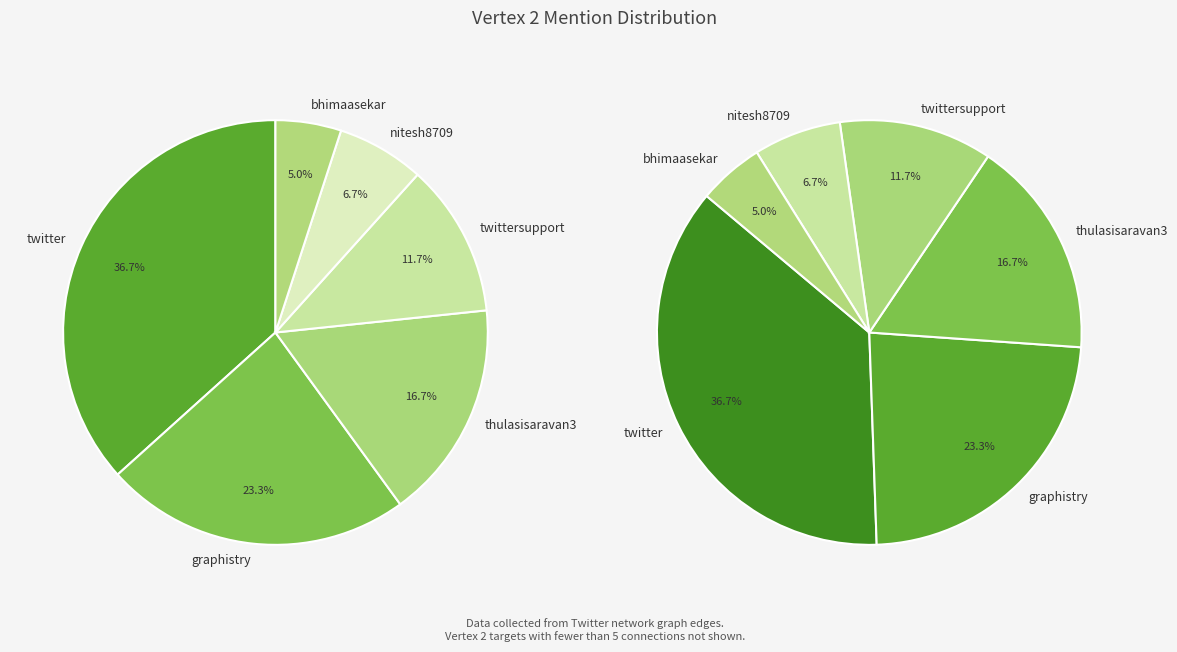

To the nearest percent, what is the difference between the largest and smallest slice percentages?

32%